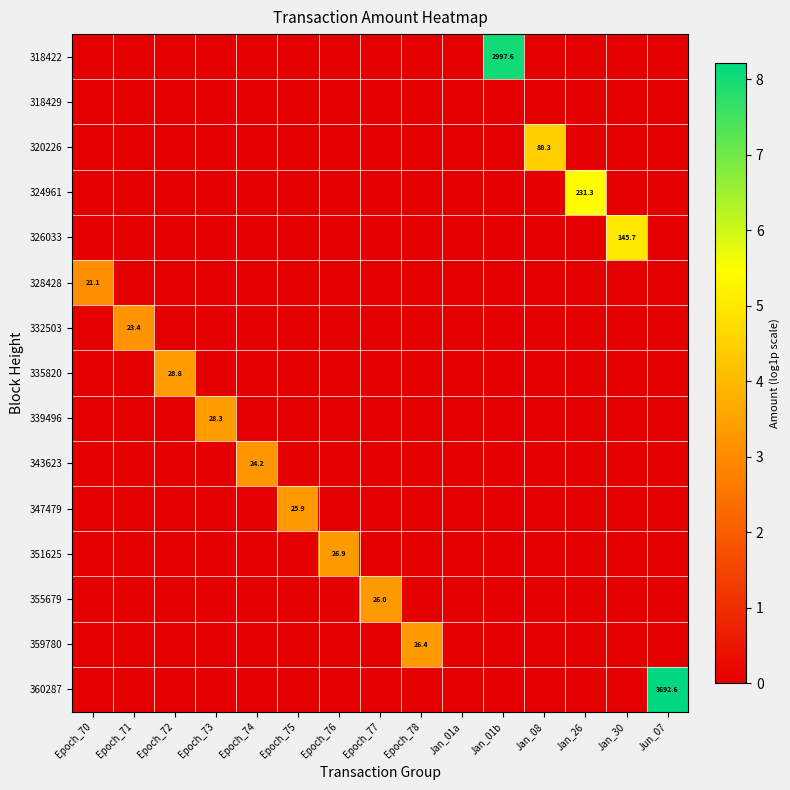

Is the value of 339496 at Jan_30 greater than the value of 318429 at Jun_07?

No